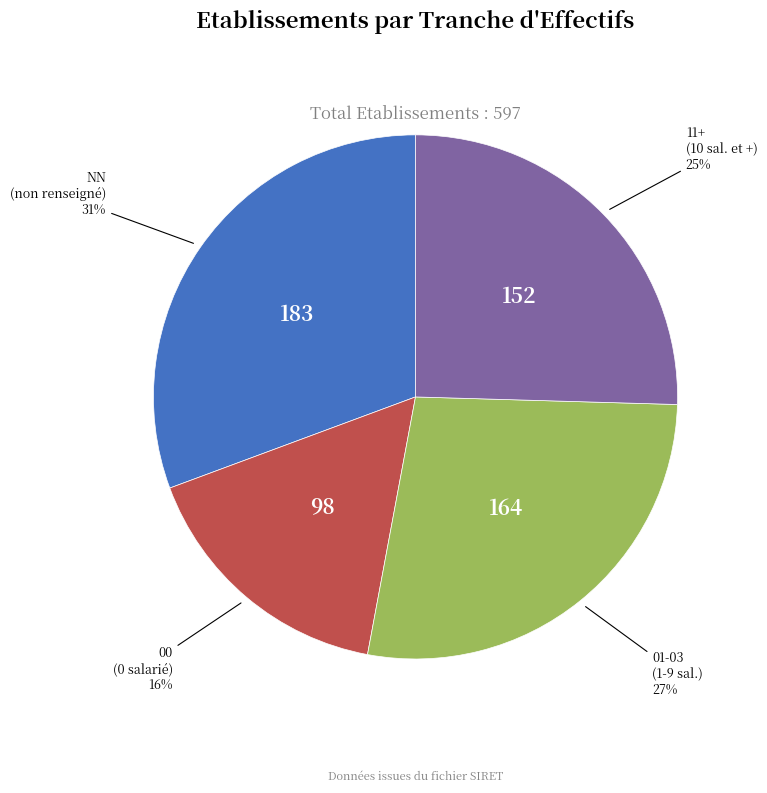

Is 11+ (10 sal. et +) the majority of the pie?

No